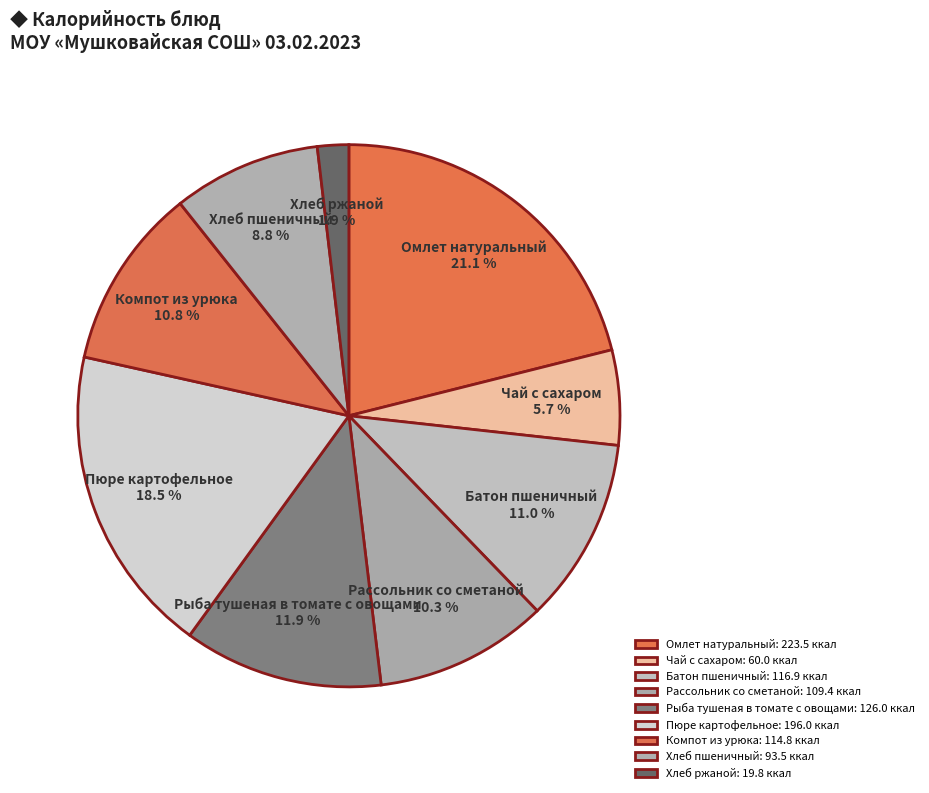

How many segments does this pie chart have?

9